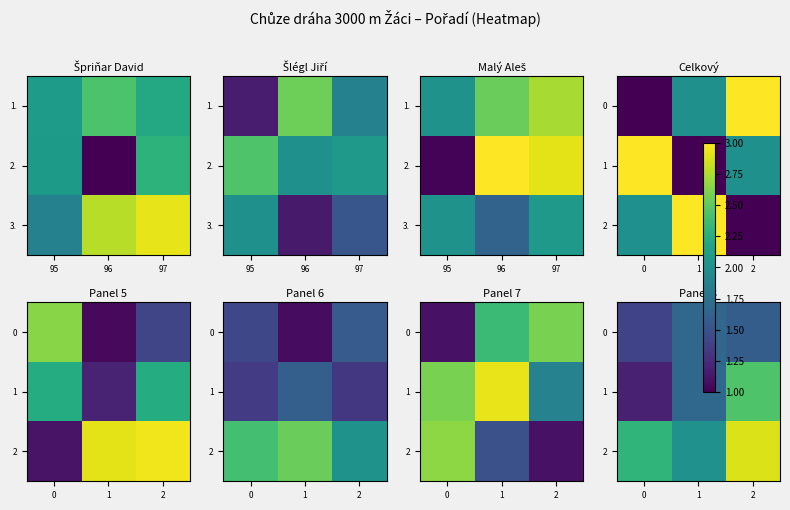

Which has a higher value, 97 or 95?

97